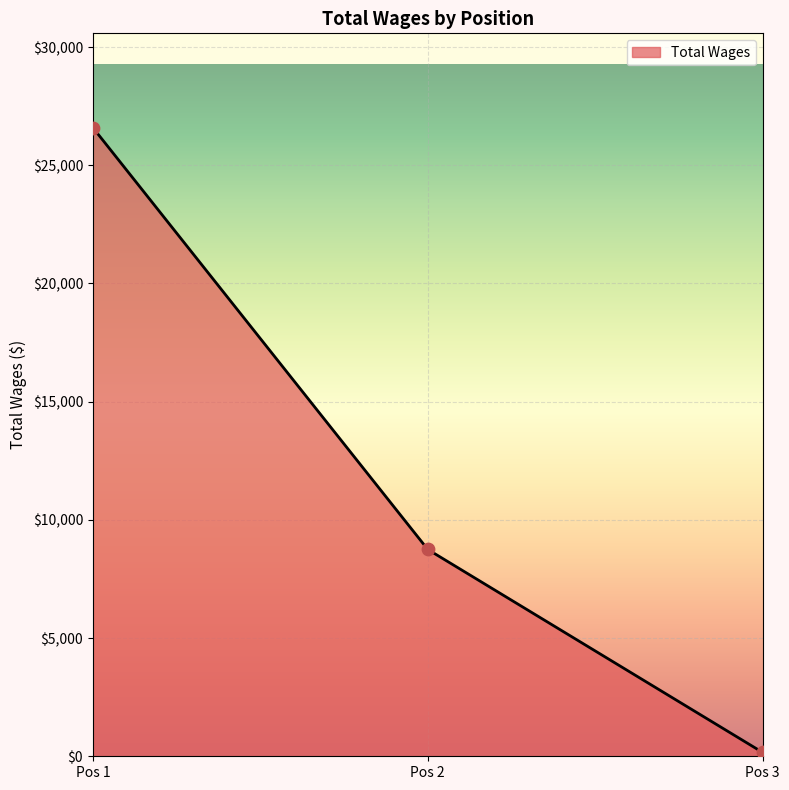

Between Pos 2 and Pos 1, which is larger?

Pos 1